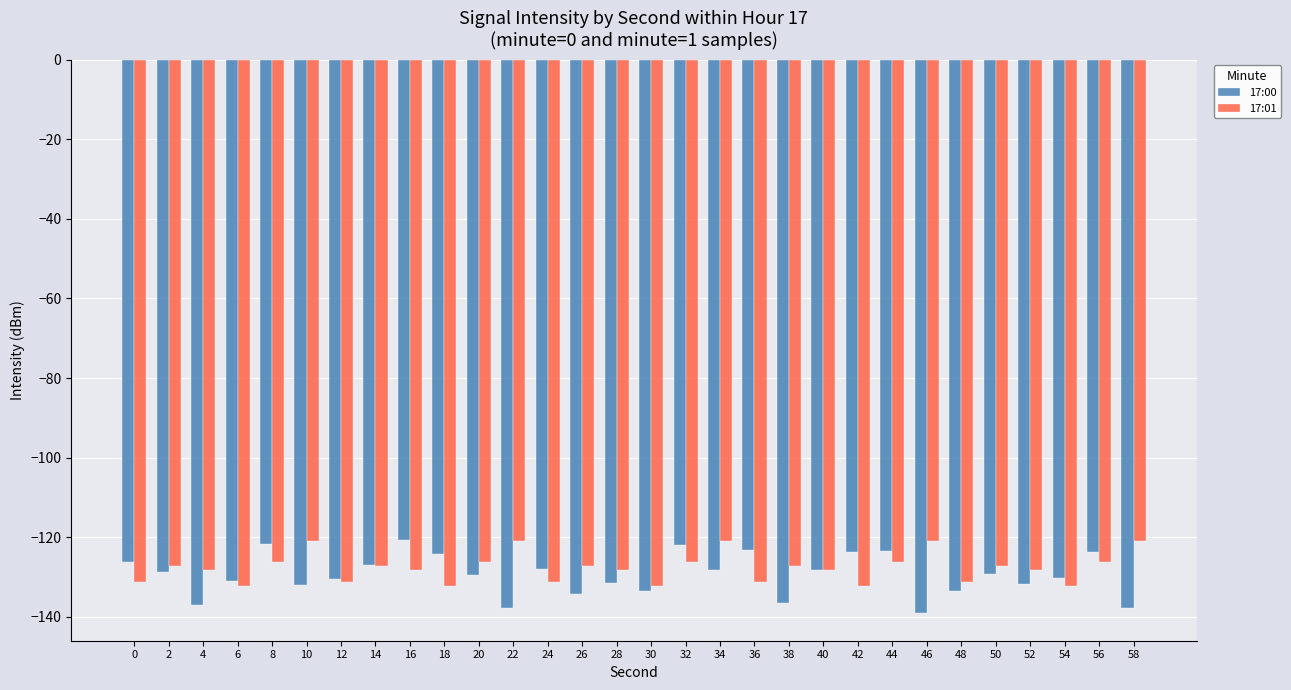

What is the highest value of the 17:00 series?

-120.6